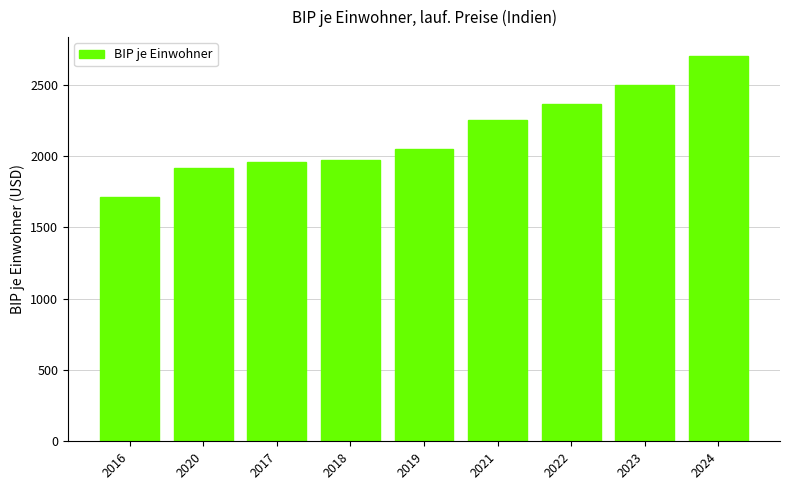

Approximately how many times larger is the value at 2019 compared to 2018?

1.0